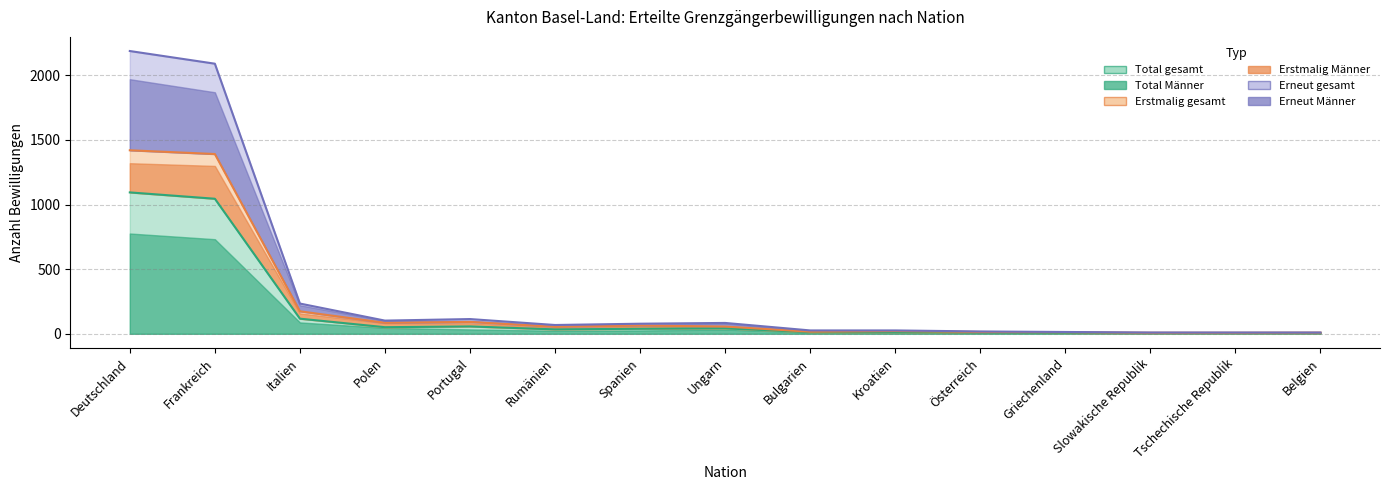

What value does the Total (Männer) series have at Rumänien, to the nearest 50?

50